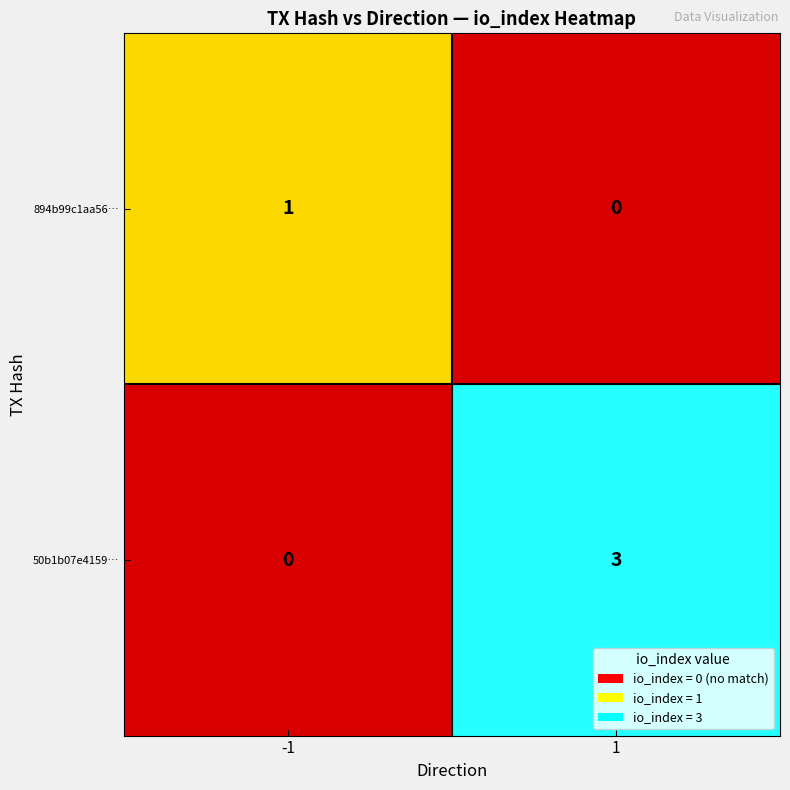

List the series in order of their overall mean, lowest first.

894b99c1aa56…, 50b1b07e4159…